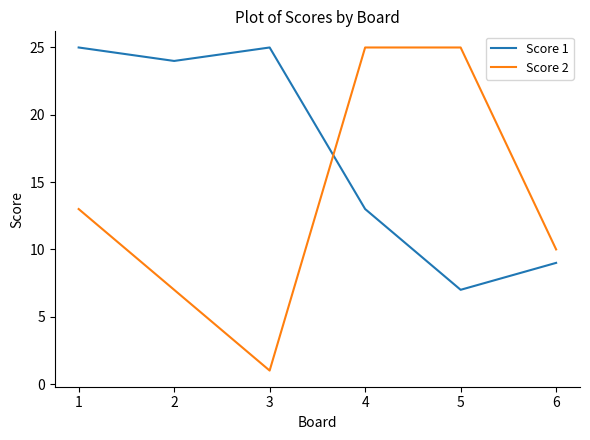

Is it true that Score 2 equals 17 at 1?

False